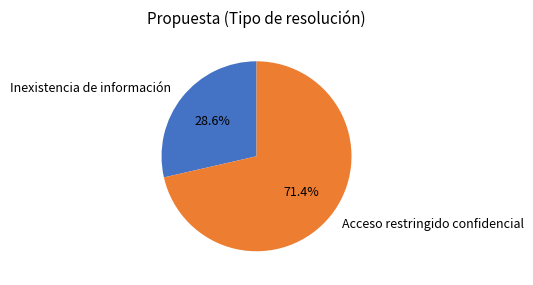

What portion of the pie excludes Inexistencia de información?

71.4%